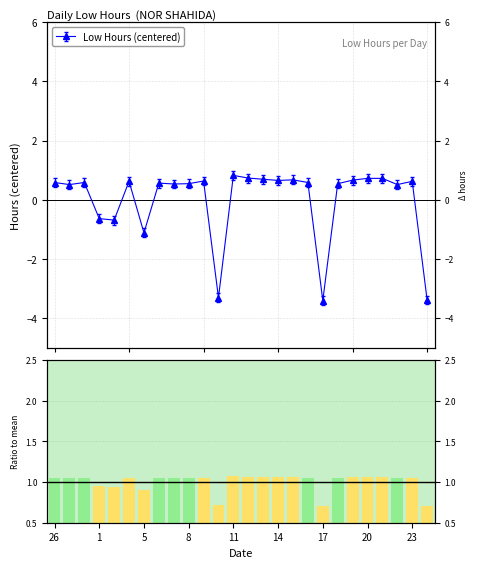

What is the minimum value shown in the chart?

0.7